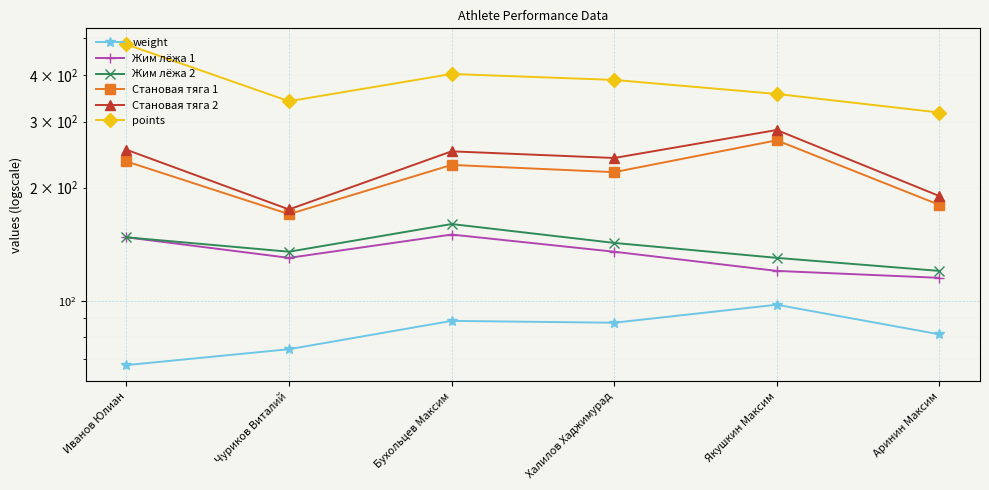

Which category has the lowest value in the Жим лёжа 2 series?

Аринин Максим